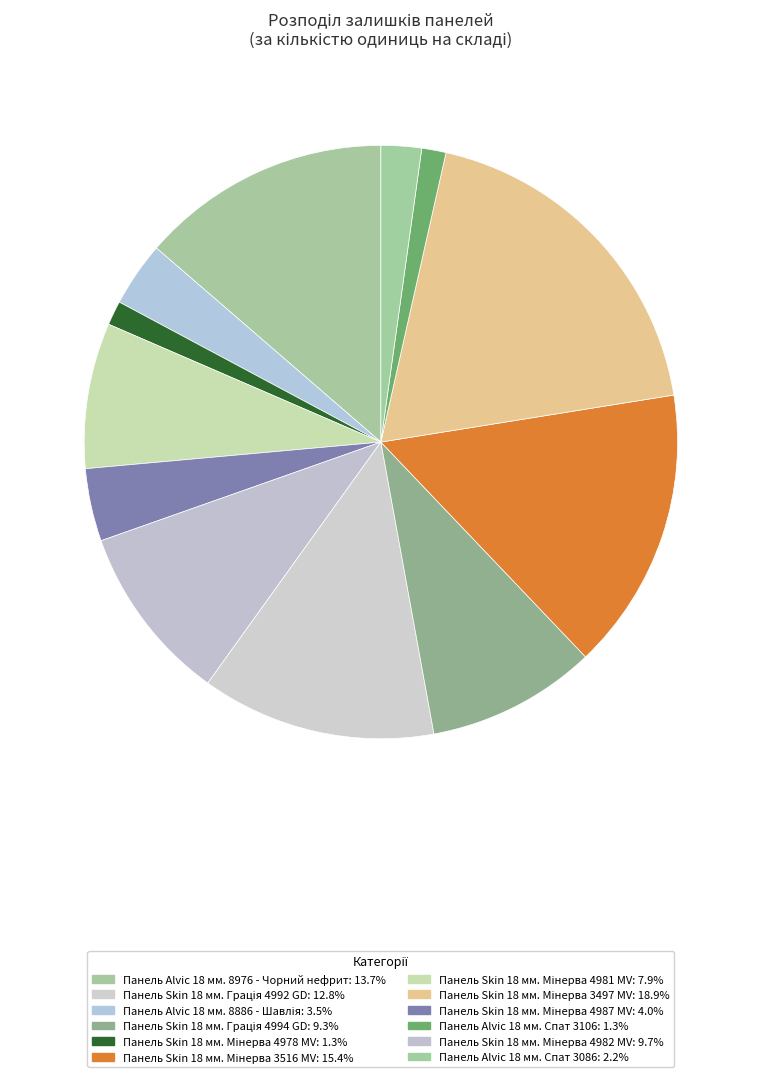

How many segments does this pie chart have?

12